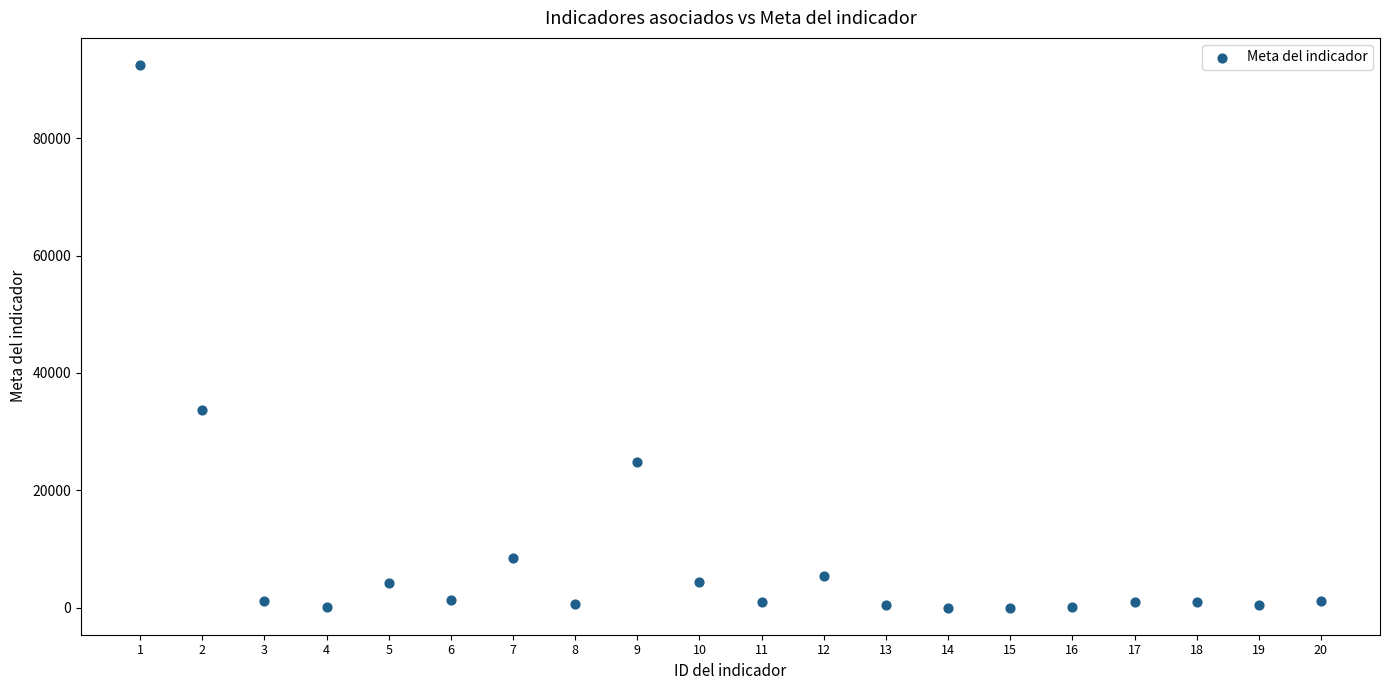

What is the range of Y values (max minus min)?

92479.0